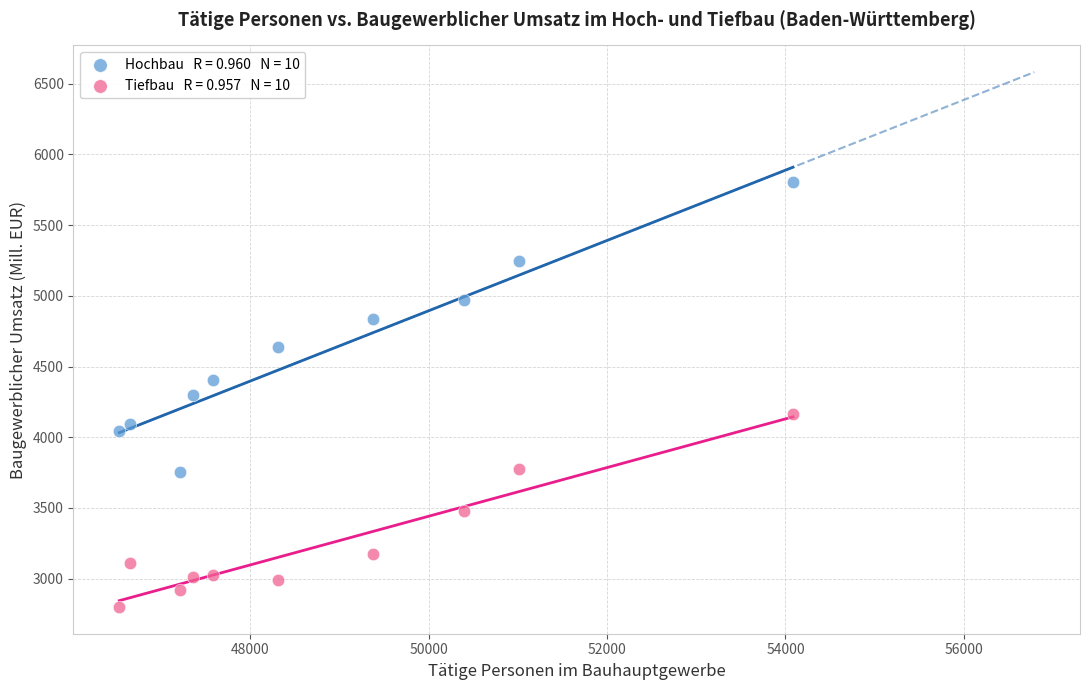

Across all data points, what is the range of X values (max minus min)?

7553